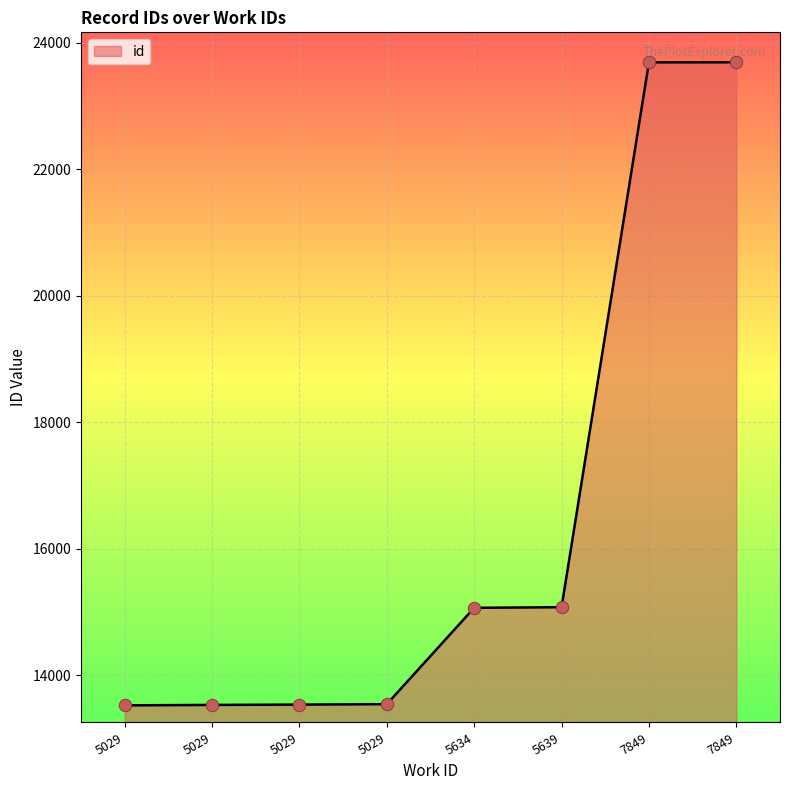

What is the change in value from 5029 to 5639?

+1540